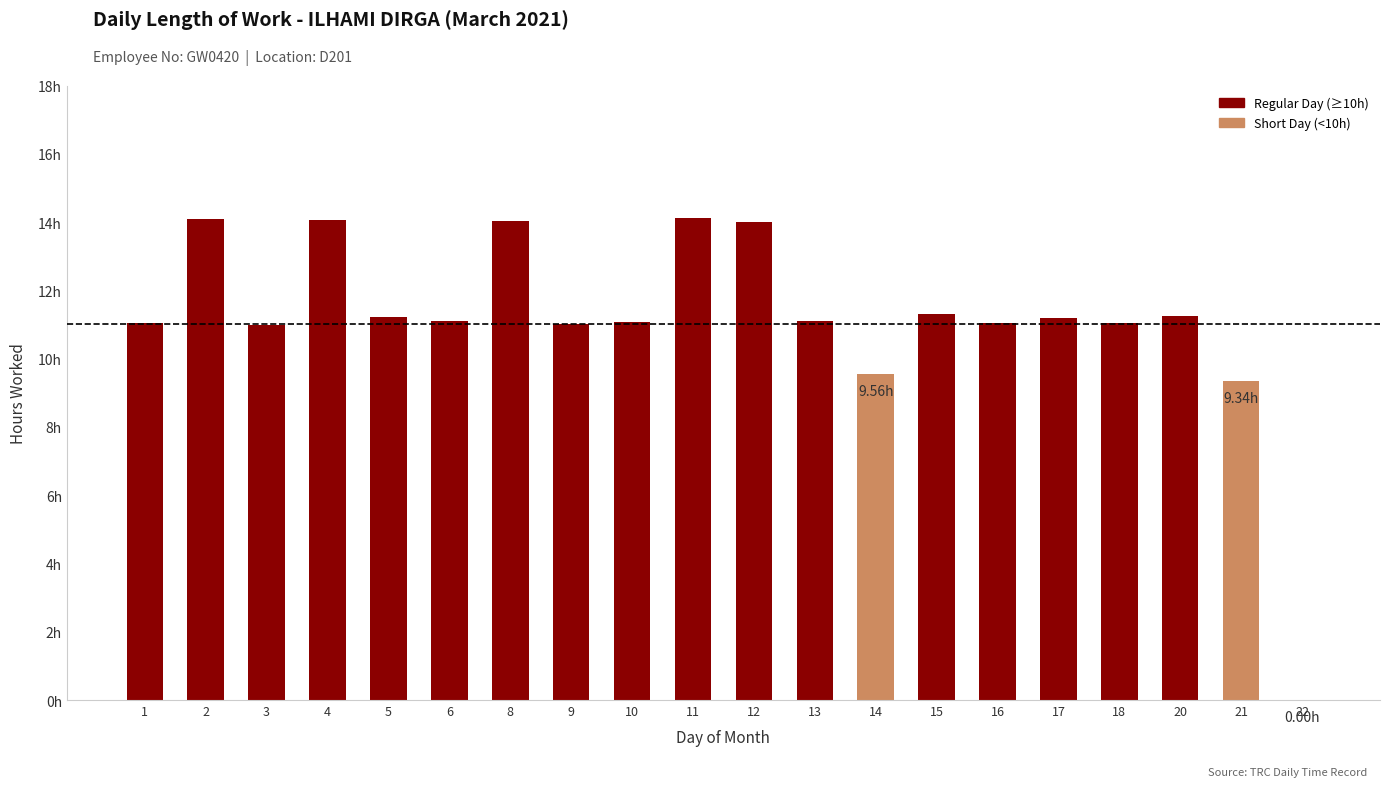

Reading right to left, what are all the values shown in this chart?

0.0	9.3	11.2	11.0	11.2	11.0	11.3	9.6	11.1	14.0	14.1	11.1	11.0	14.0	11.1	11.2	14.1	11.0	14.1	11.1